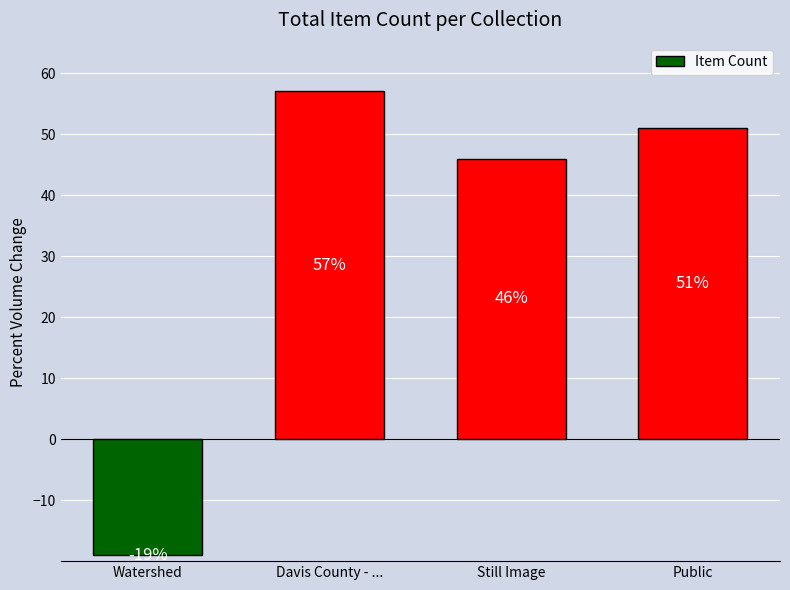

List the labels in order of value, smallest first.

Watershed, Still Image, Public, Davis County - ...